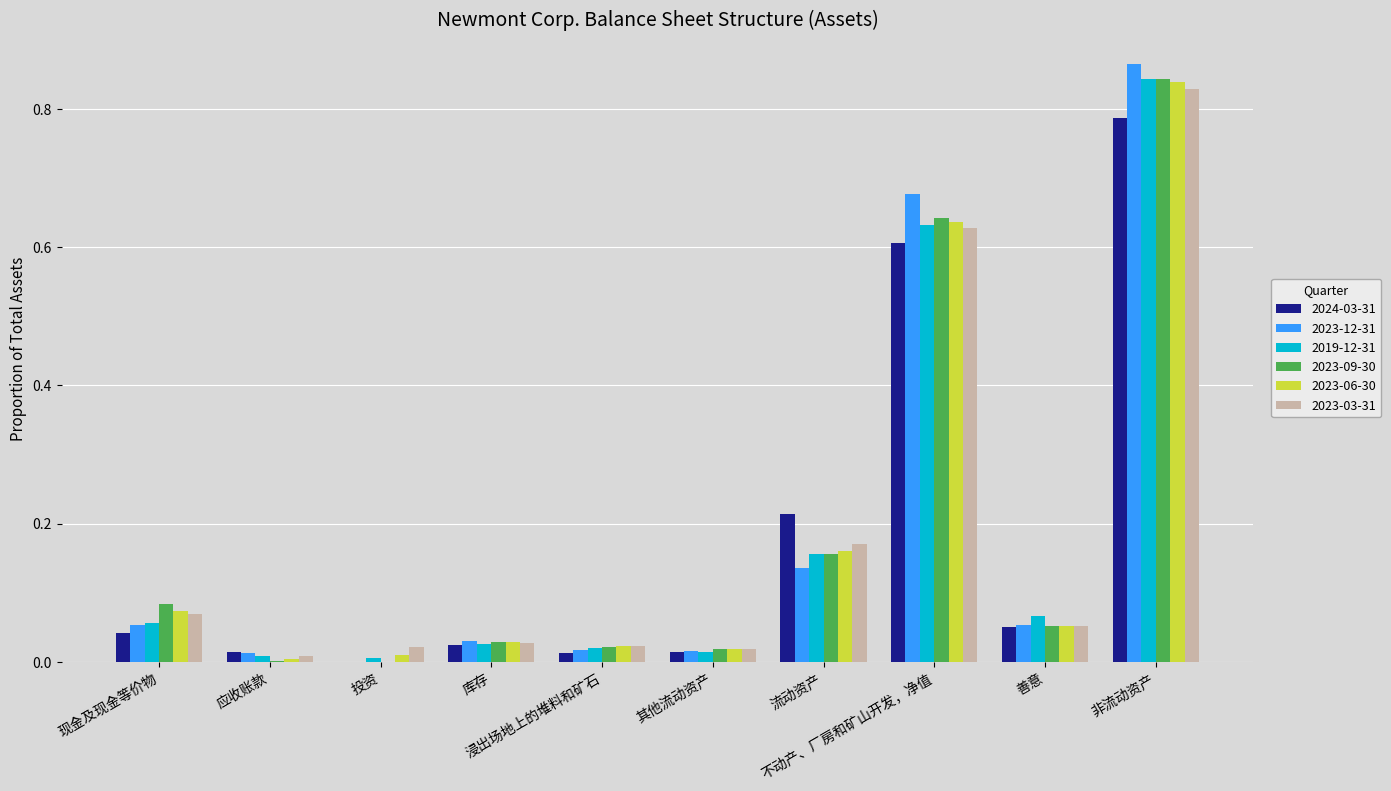

True or false: 2023-03-31 has a value of 0.0 at 投资.

True